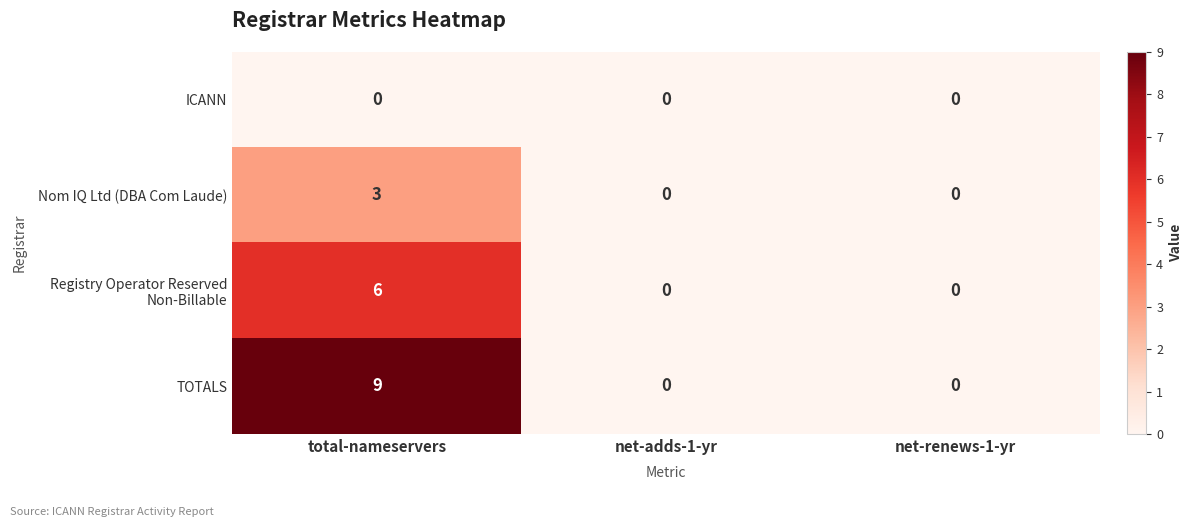

The Nom IQ Ltd (DBA Com Laude) series shows 2 at net-adds-1-yr. True or false?

False